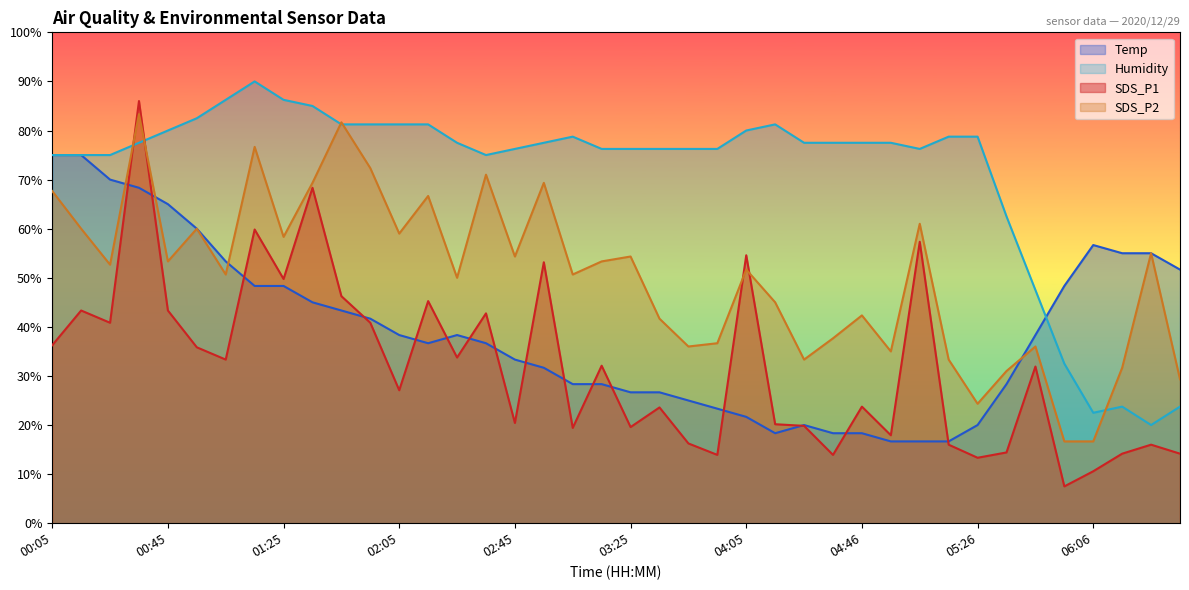

What is the difference between the second highest and second lowest values in the Temp series?

58.3